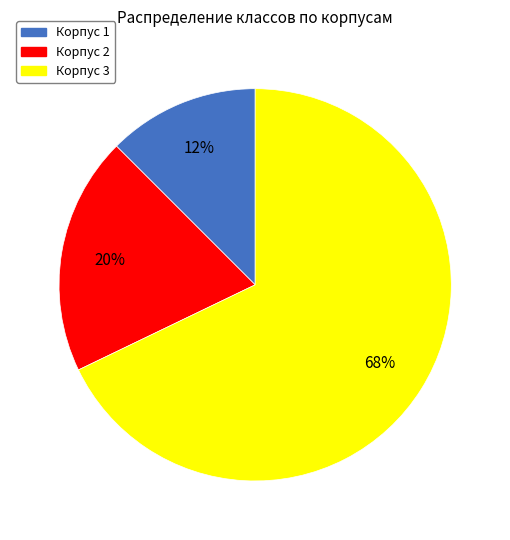

True or false: Корпус 2 accounts for 13% of the total.

False